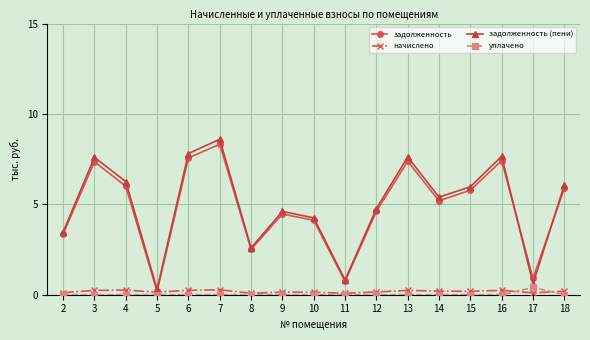

How many categories are shown in the chart?

17